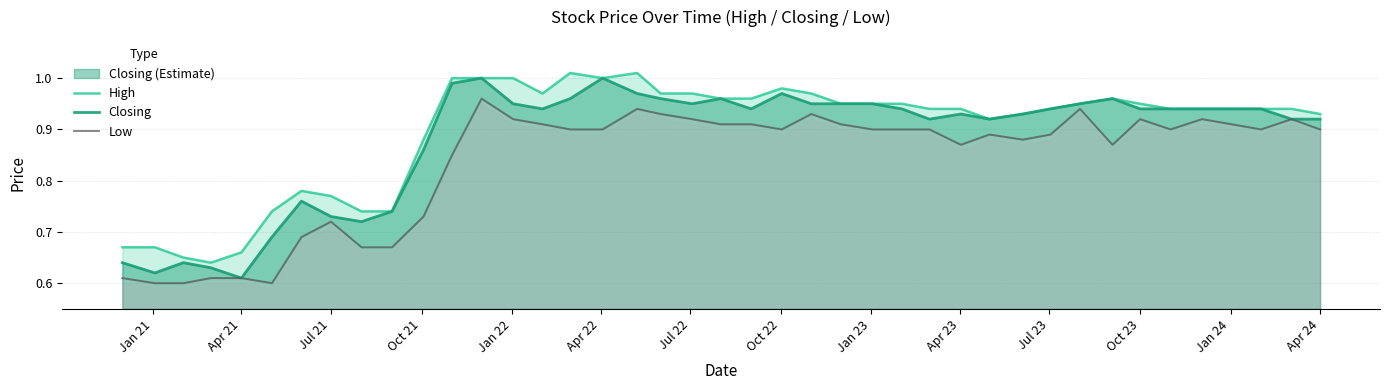

Rank the series by their average value, from lowest to highest.

Low, Closing, High